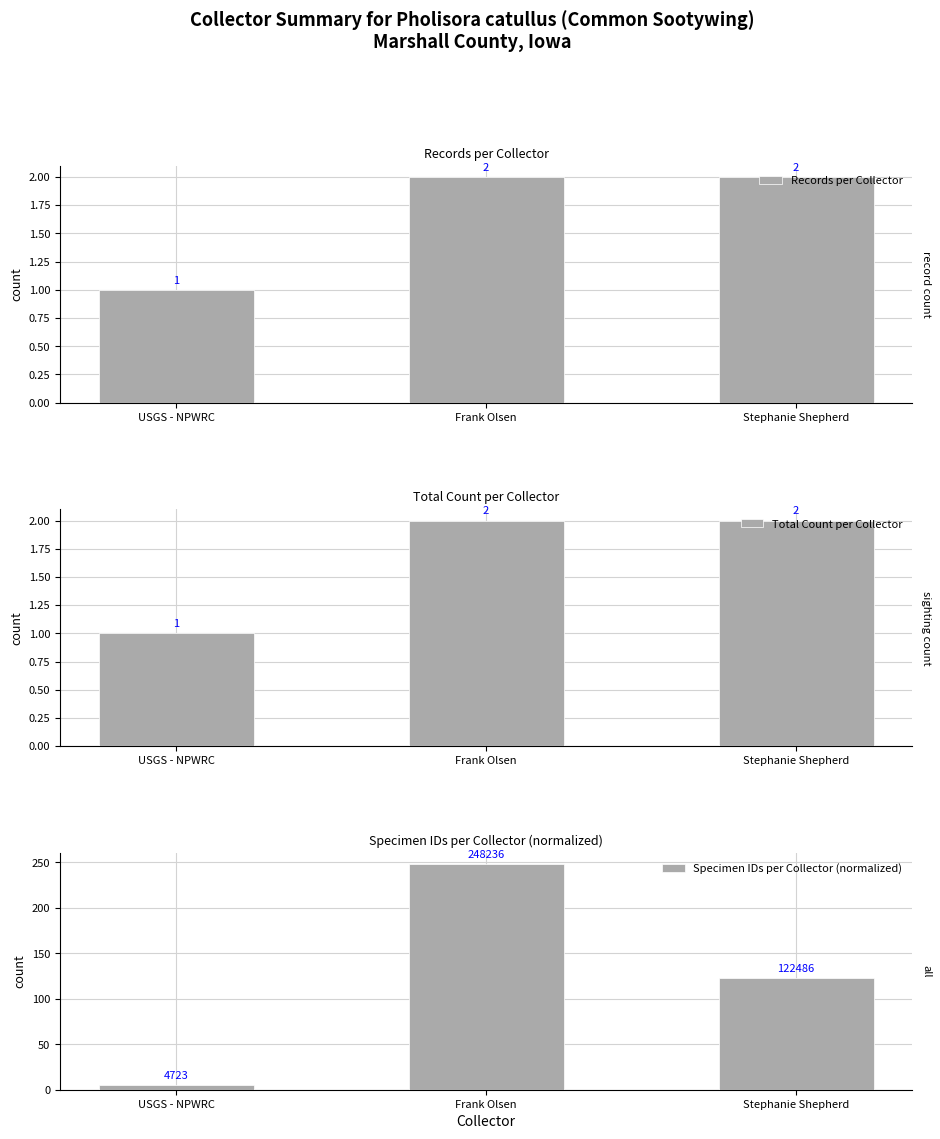

What is the total value across all series at Frank Olsen?

252.2